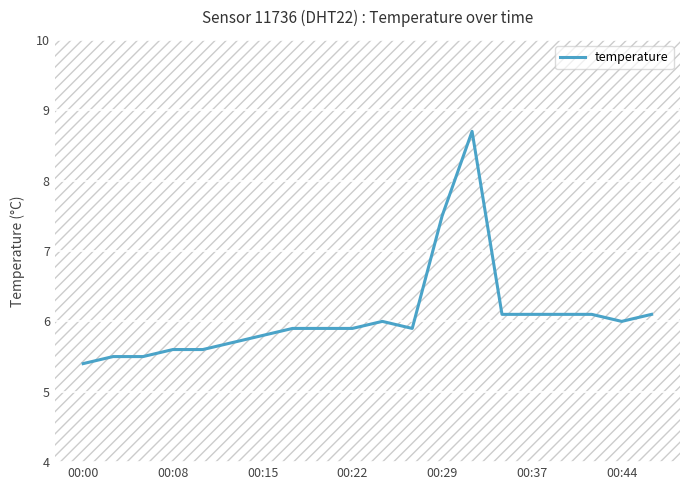

What is the greatest value displayed?

8.7